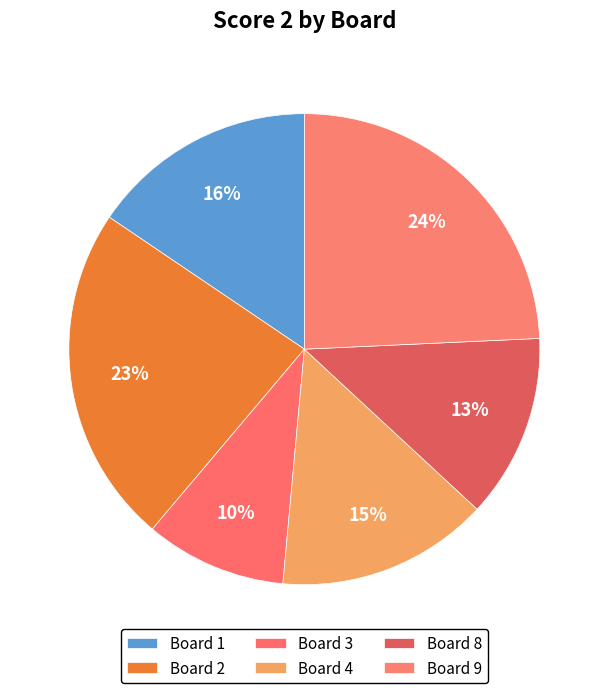

Does any single category account for the majority?

No